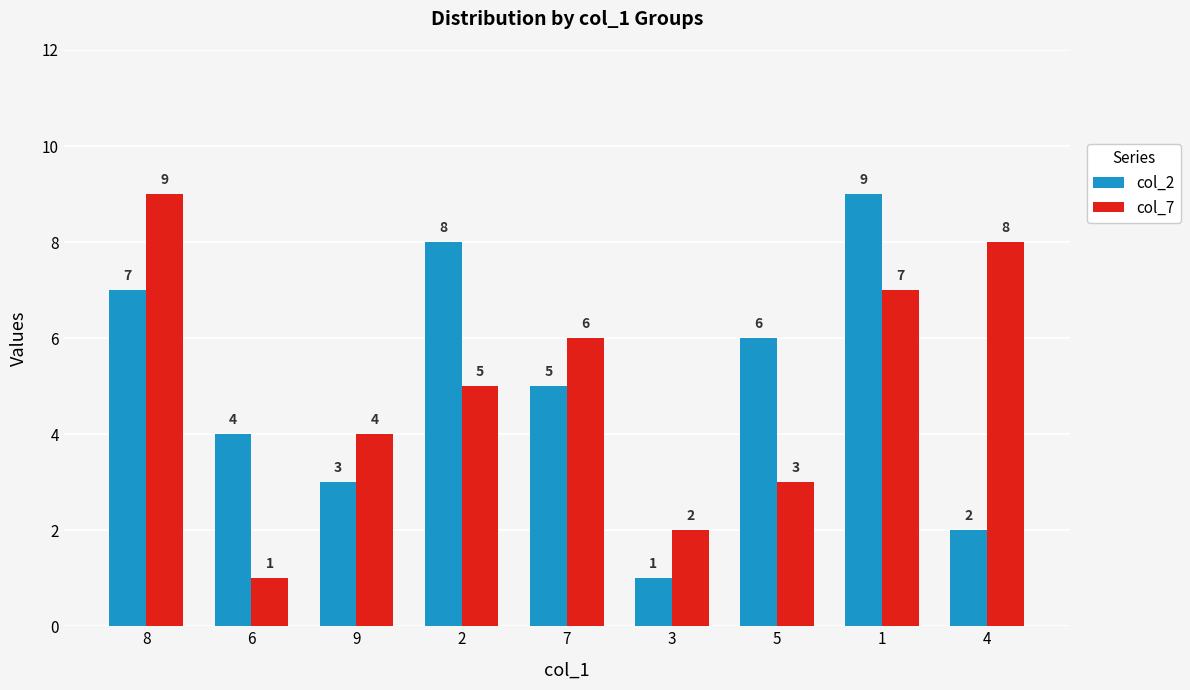

Is the value of col_2 at 9 greater than the value of col_7 at 7?

No